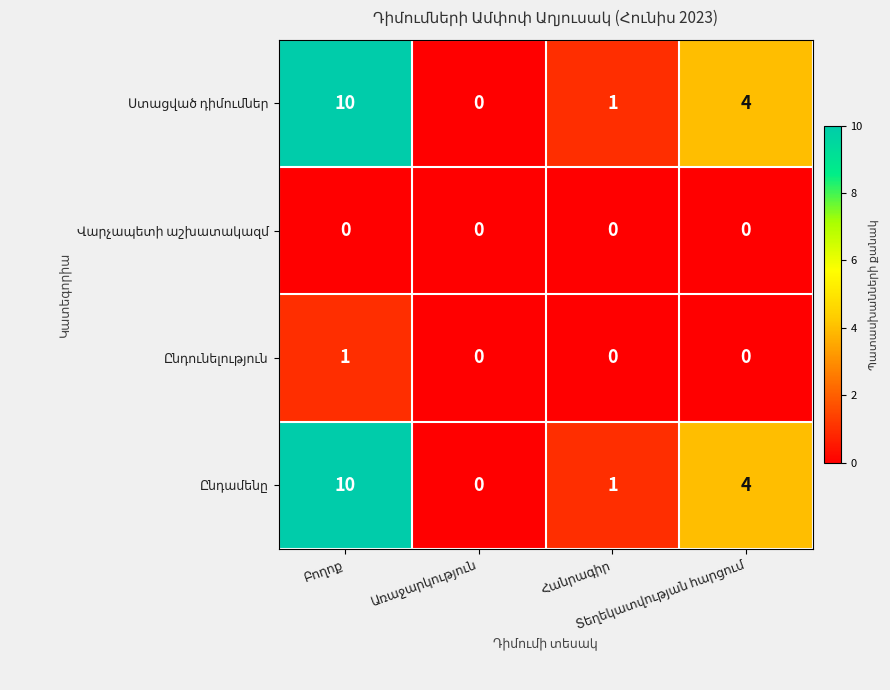

How many distinct data groups are displayed?

4